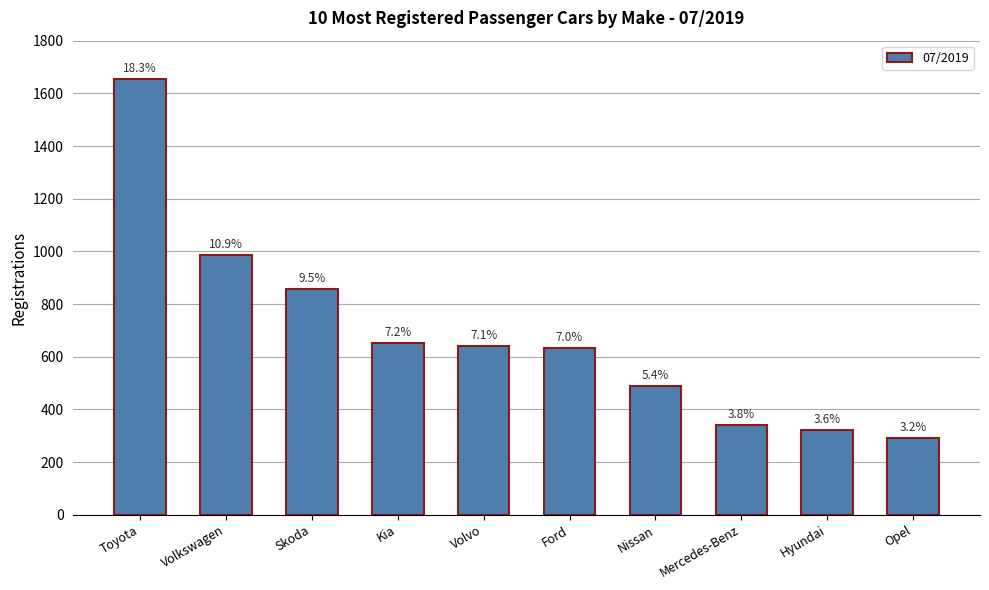

What is the average value?

686